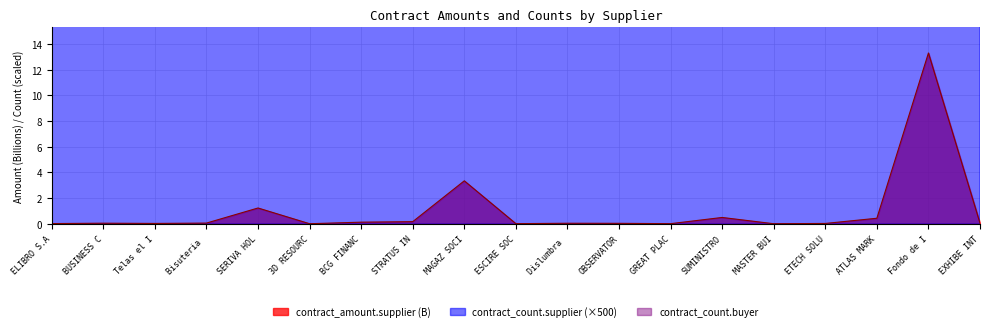

What is the difference between the maximum and minimum values in the contract_amount.supplier series?

13.3